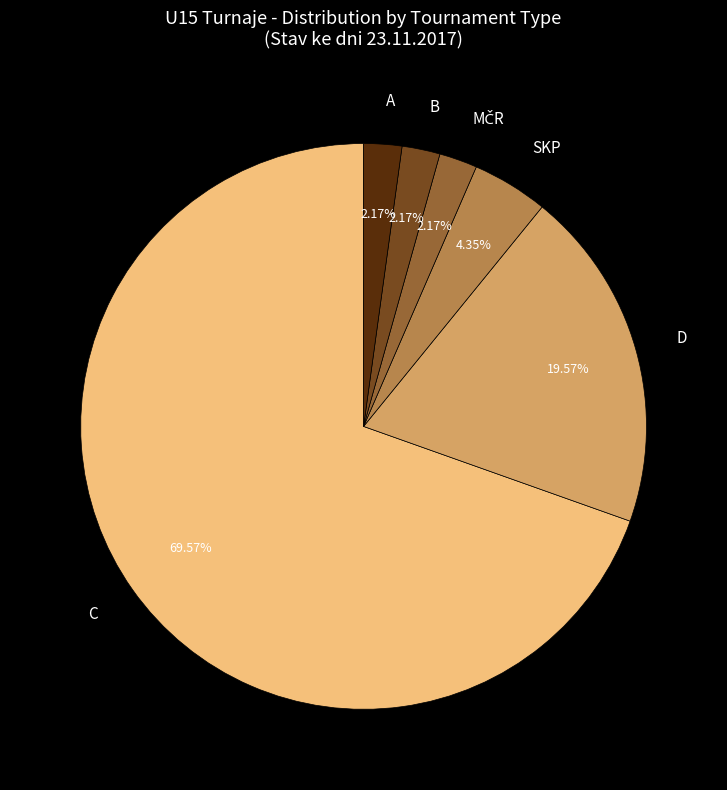

Which category has the biggest portion of the pie?

C